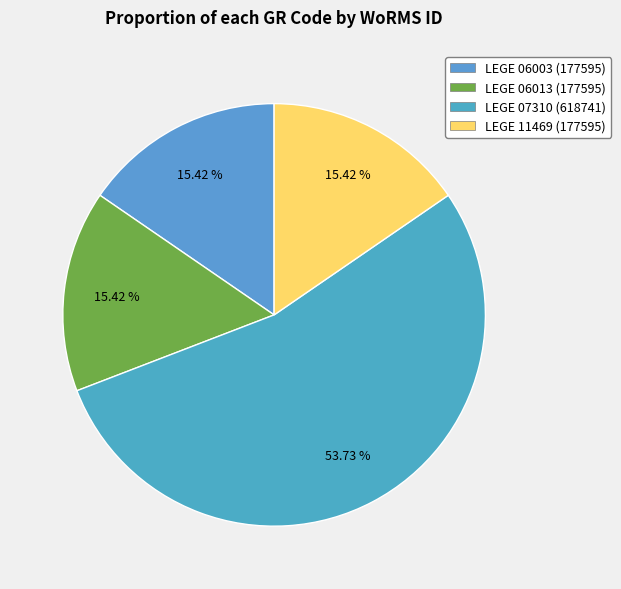

Which slice is the largest?

LEGE 07310